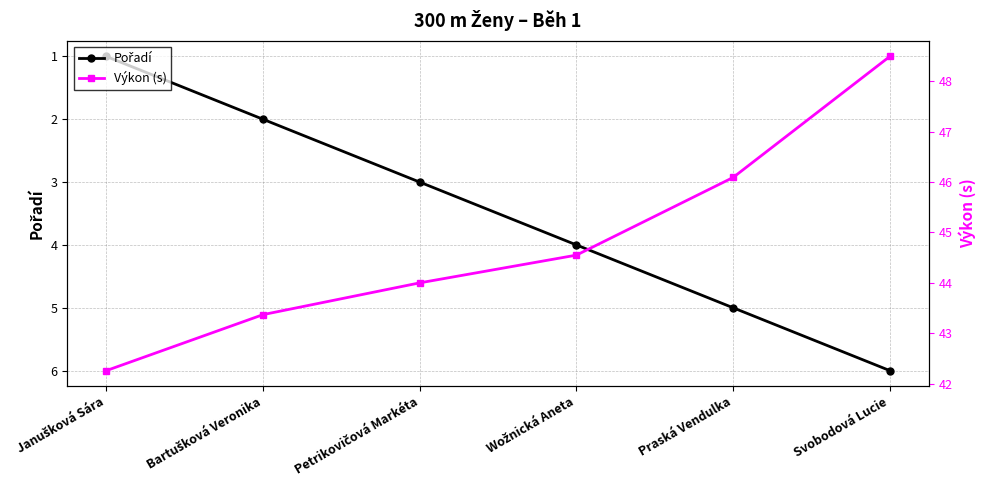

At which label is Pořadí closest to 3?

Petrikovičová Markéta